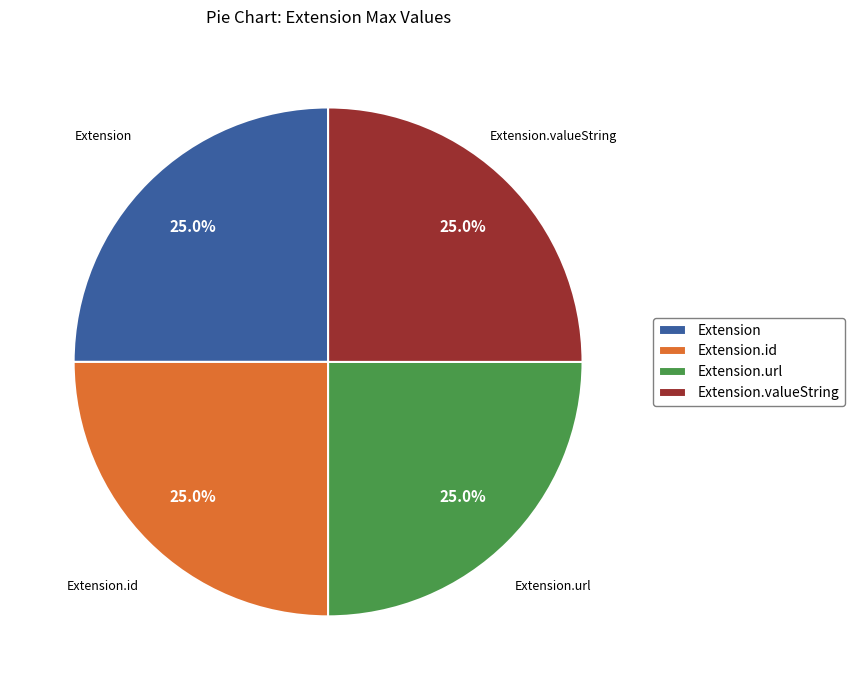

Is there a majority slice in this chart?

No